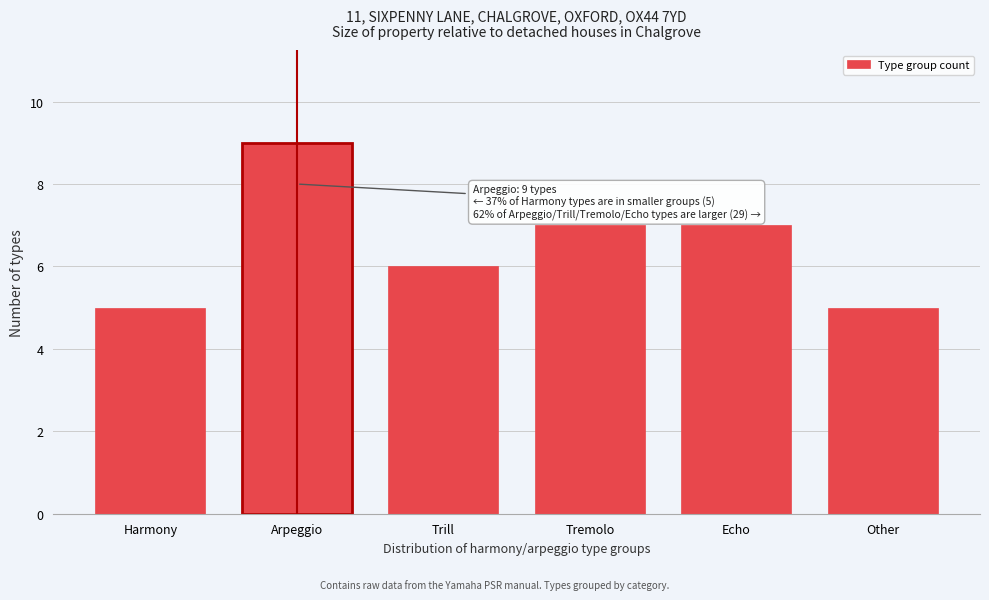

Reading left to right, list all the values displayed in this chart.

Harmony=5	Arpeggio=9	Trill=6	Tremolo=7	Echo=7	Other=5